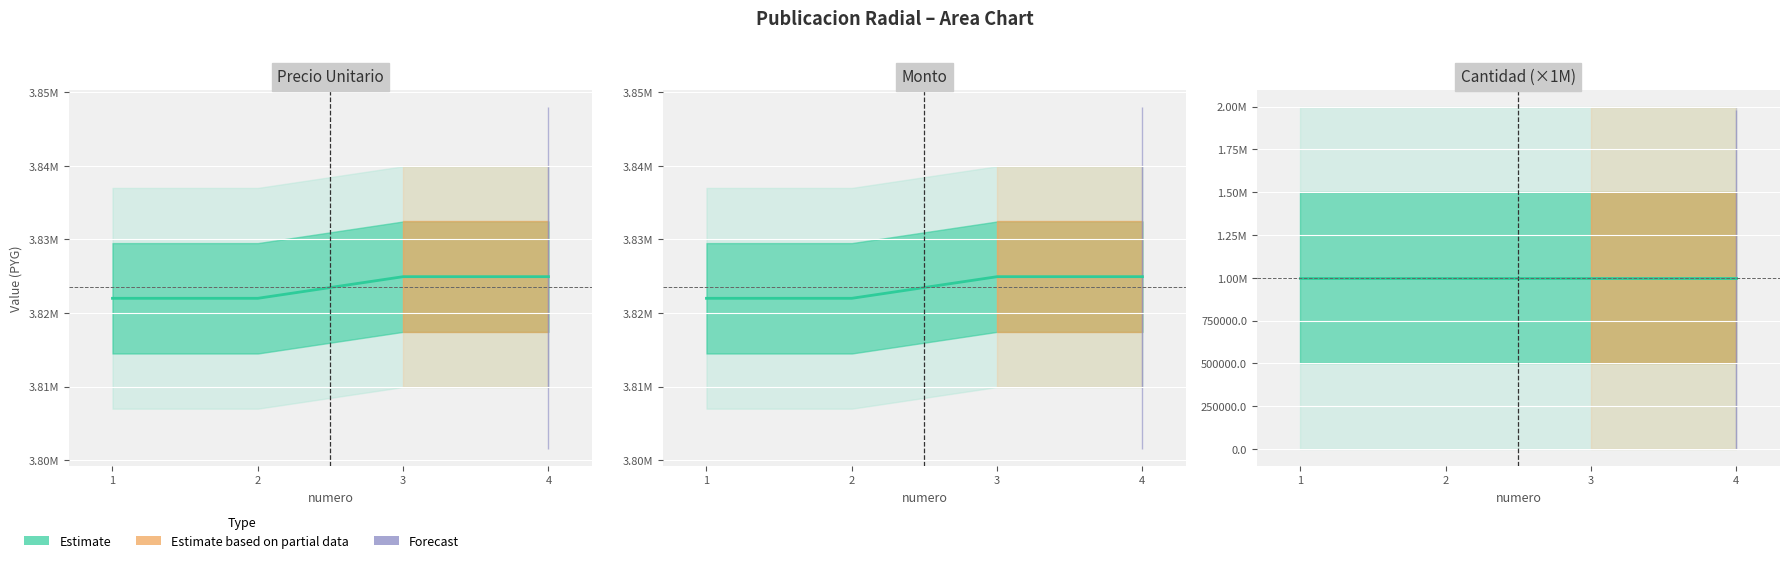

What is the difference between the precio_unitario values at 4 and 2?

2940